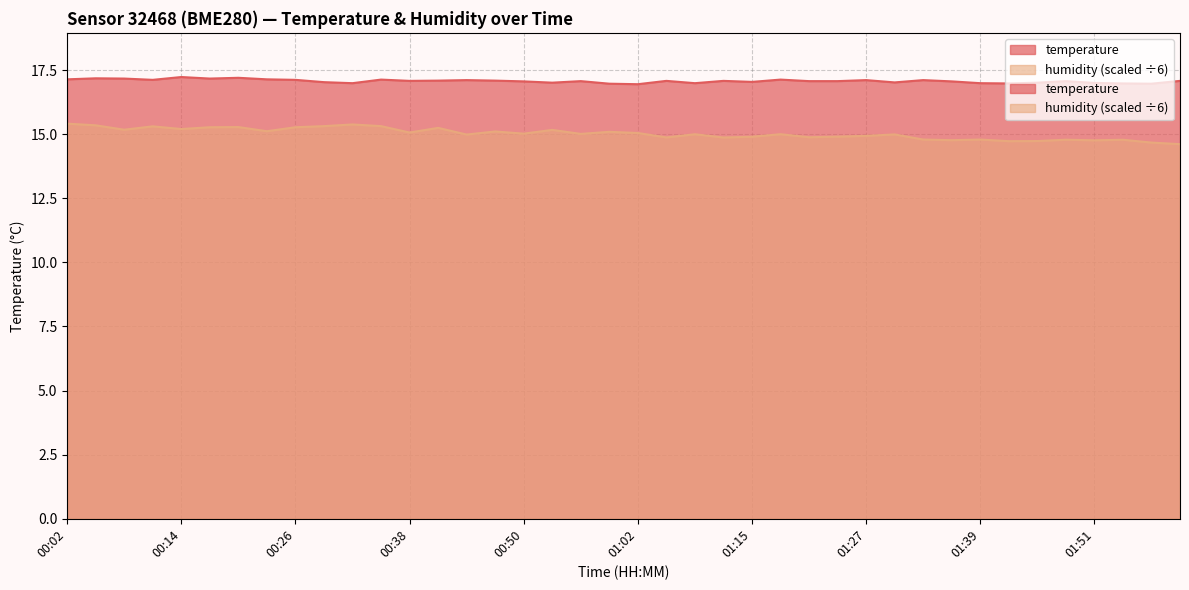

The temperature series shows 5.0 at 00:08. True or false?

False